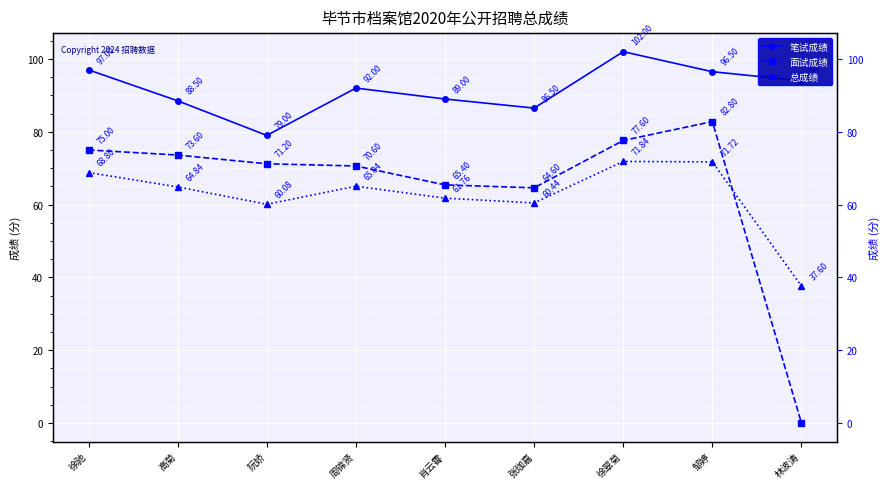

Where do 面试成绩 and 总成绩 first cross each other?

邹婷 and 林波涛